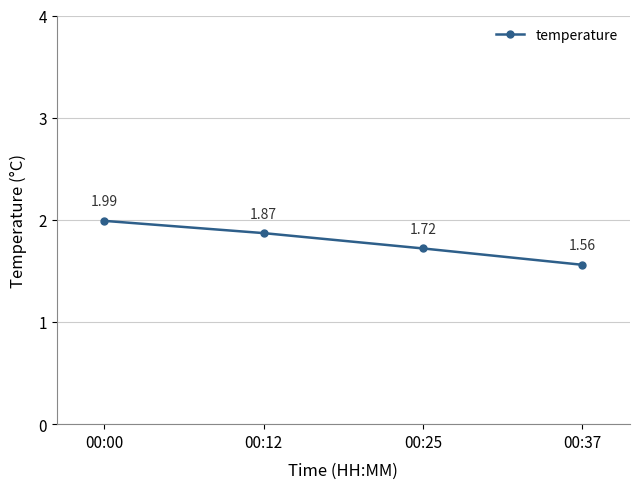

At which label is the value closest to 1?

00:37